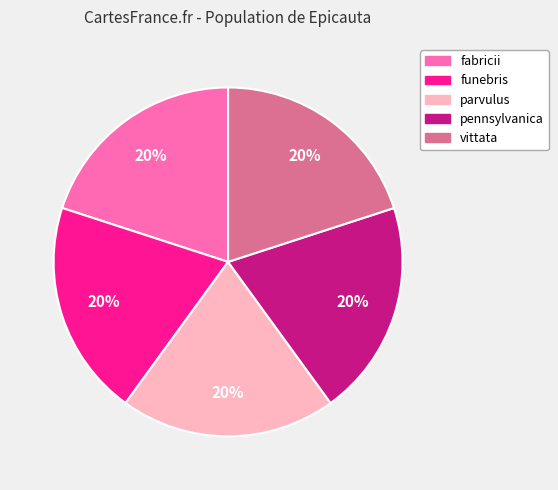

What is the ratio of the value at funebris to the value at vittata?

1.0